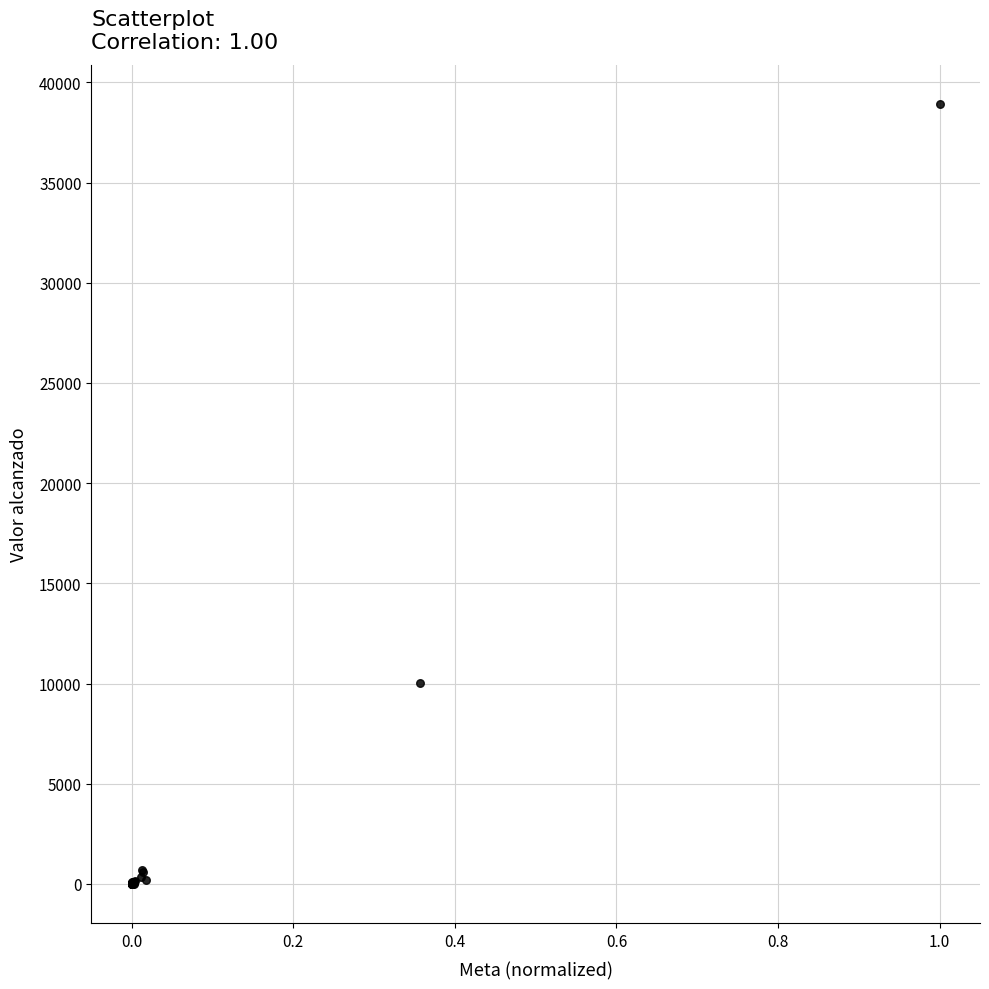

What Y value in the scatter plot is closest to 19465?

10013.0